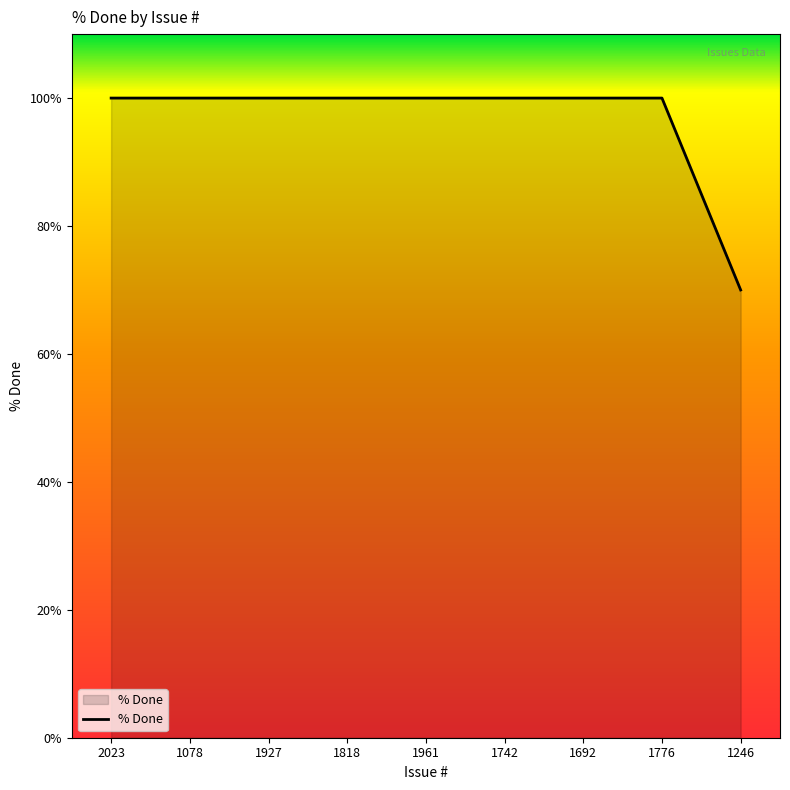

Which label corresponds to the smallest value in the chart?

1246